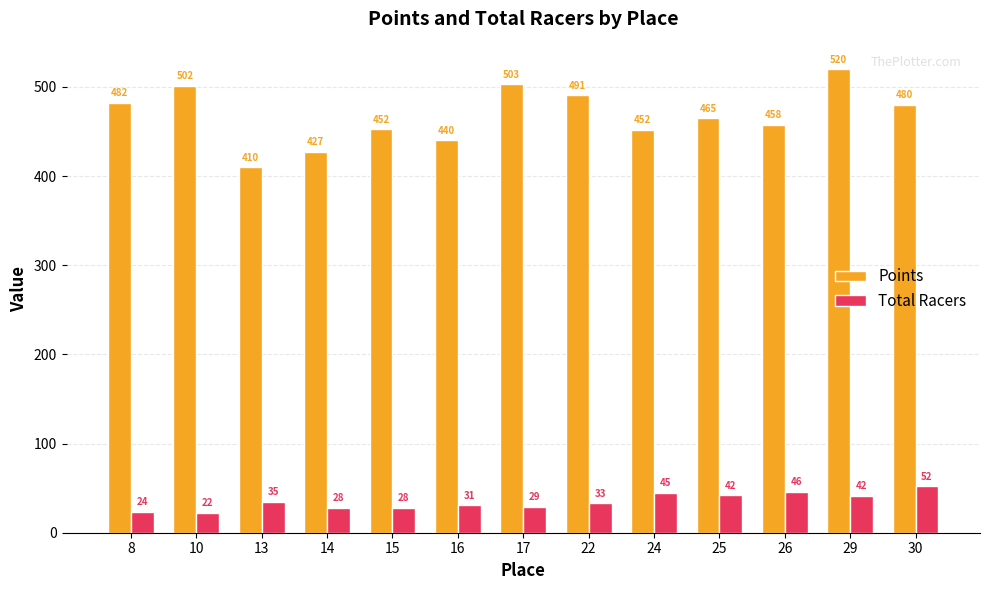

The value of Total Racers at 14 is 28.0. True or false?

True